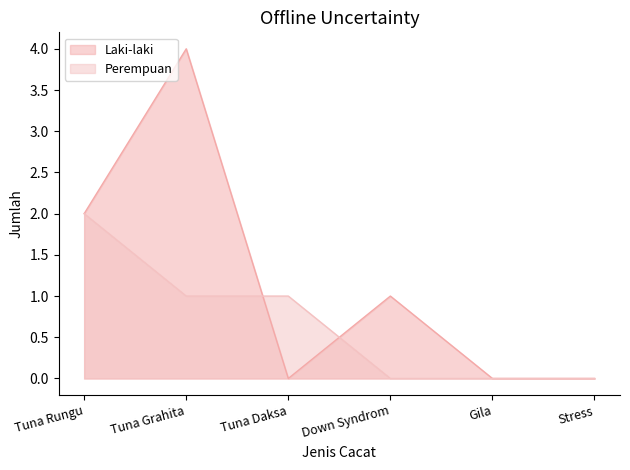

At how many categories does at least one series exceed 0?

4